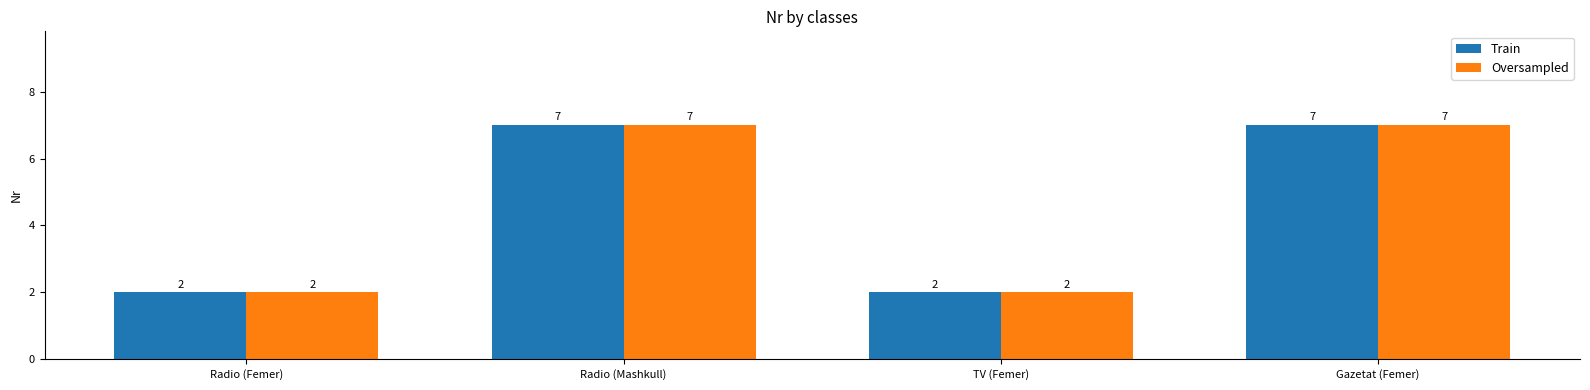

Does the chart contain stacked bars?

No